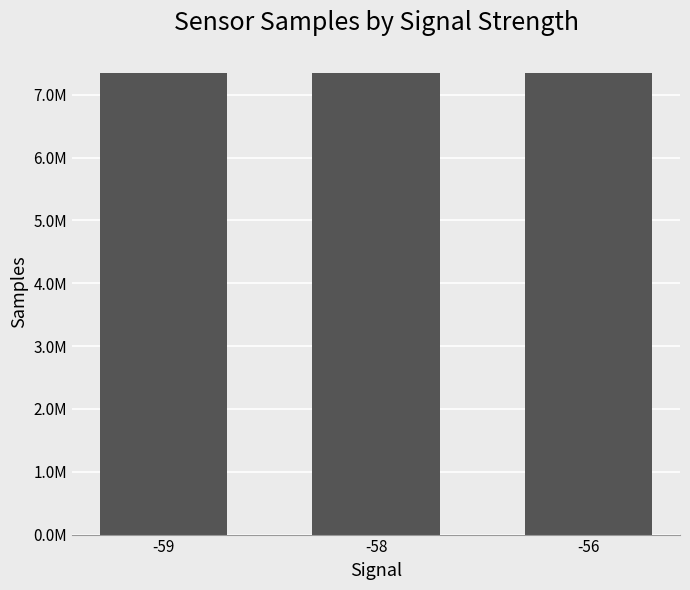

Does the chart contain any negative values?

No